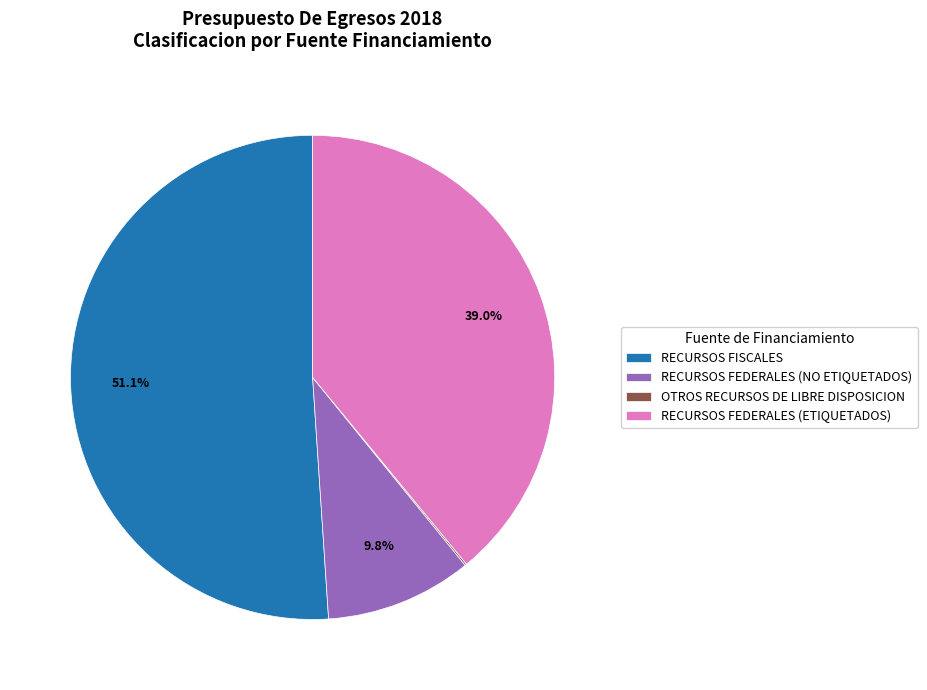

Which slice is the largest?

RECURSOS FISCALES